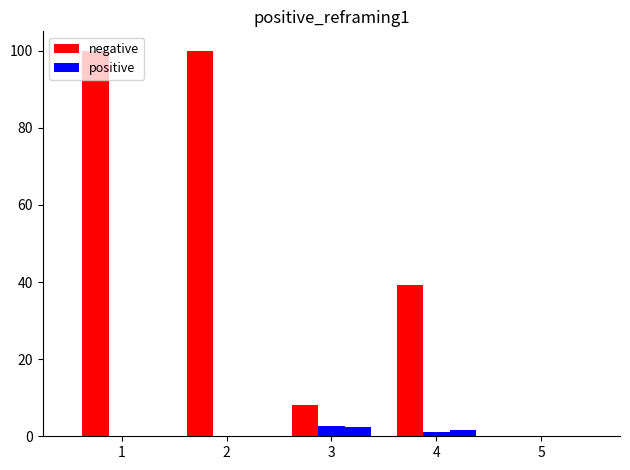

What is the difference between the second highest and minimum values in the positive series?

1.1